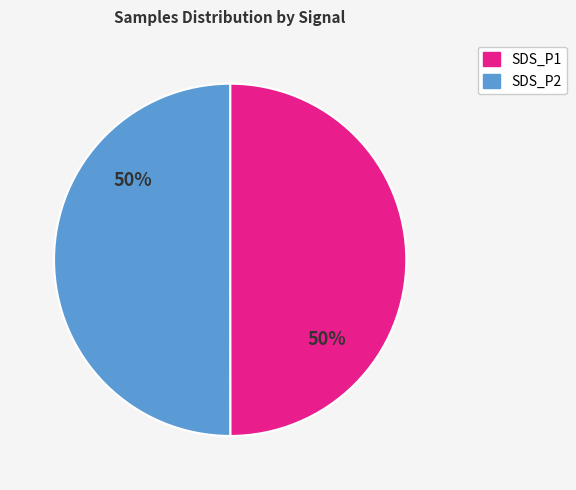

Is it true that SDS_P1 is 45% of the pie?

False